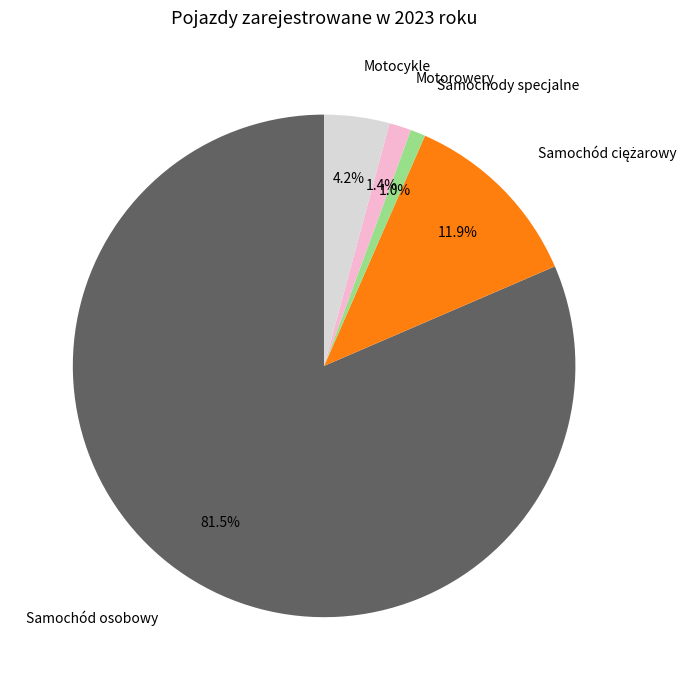

Does any single category account for the majority?

Yes